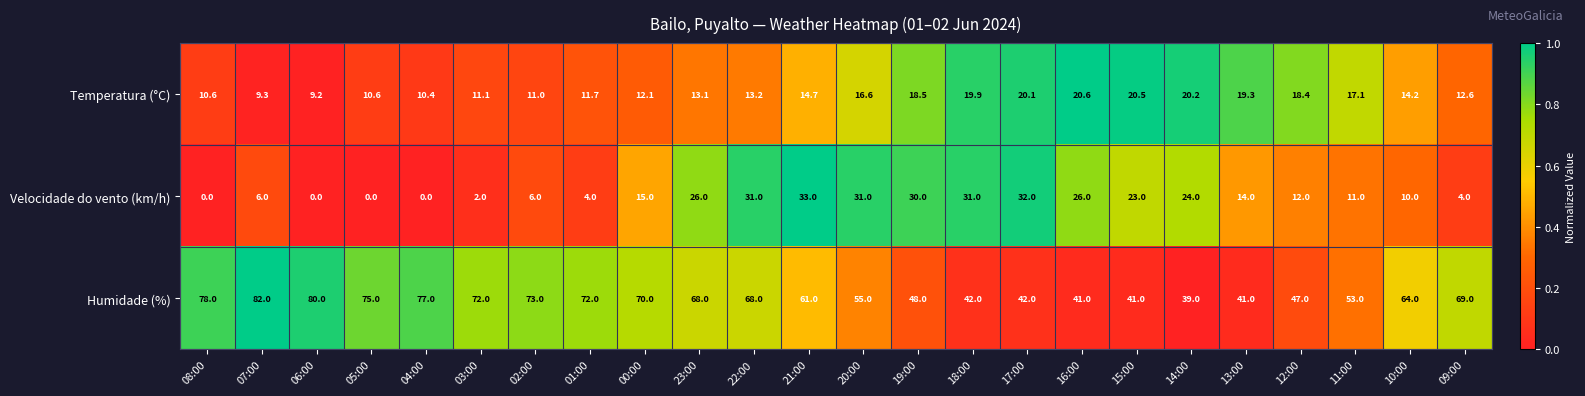

What is the sum of all Velocidade do vento (km/h) values?

371.0